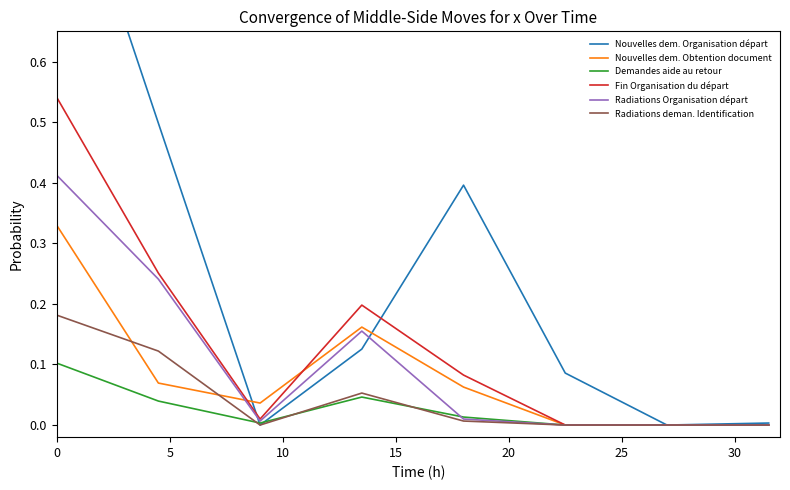

What are all the series names shown in the legend?

Nouvelles dem. Organisation départ, Nouvelles dem. Obtention document, Demandes aide au retour, Fin Organisation du départ, Radiations Organisation départ, Radiations deman. Identification